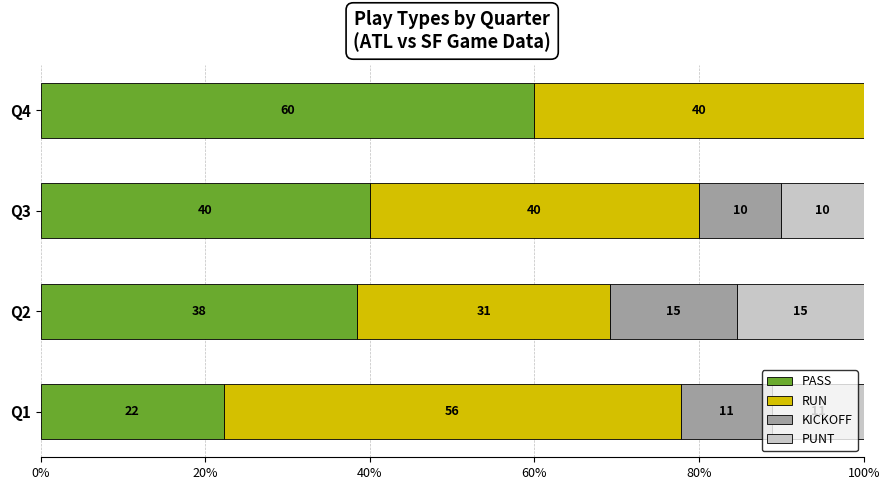

What are all the series names shown in the legend?

PASS, RUN, KICKOFF, PUNT